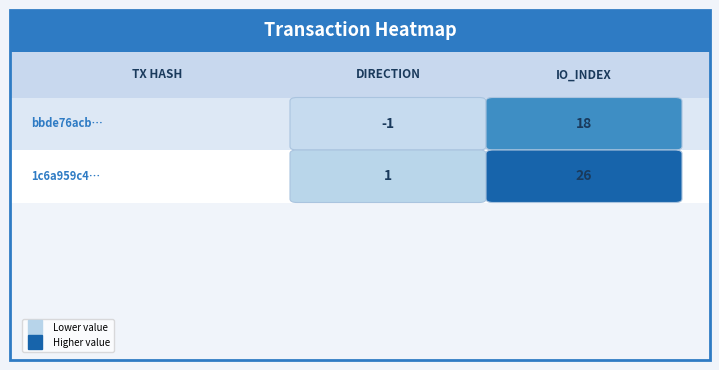

What is the difference between the maximum and minimum values in the 1c6a959c4f7ab78de58b47e3acd2f1f391a2f8e series?

25